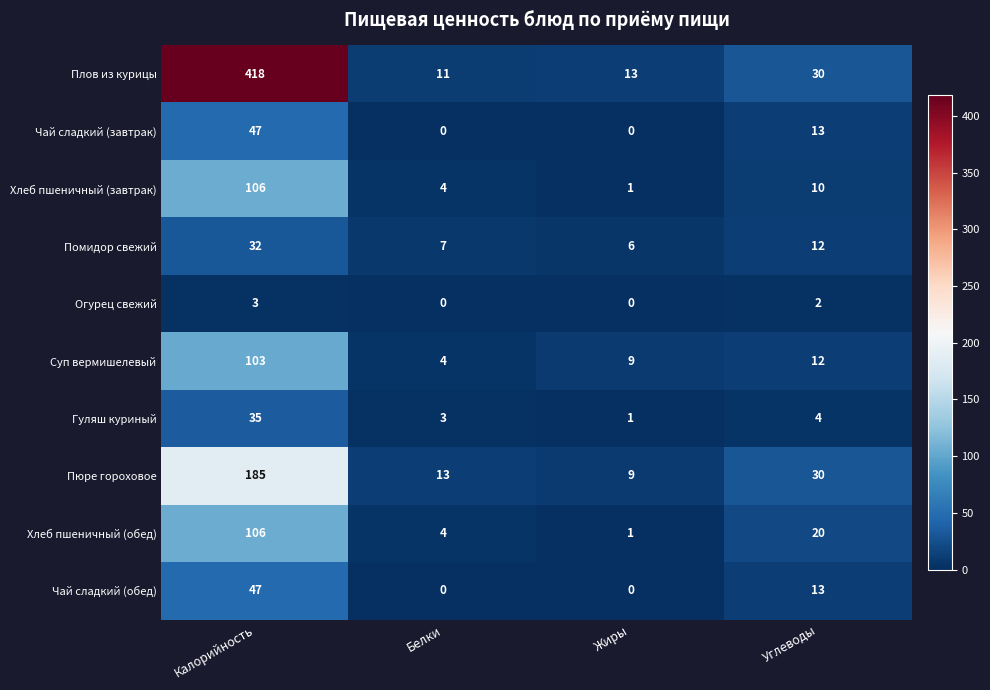

Is it true that Чай сладкий (завтрак) equals 47 at Калорийность?

True